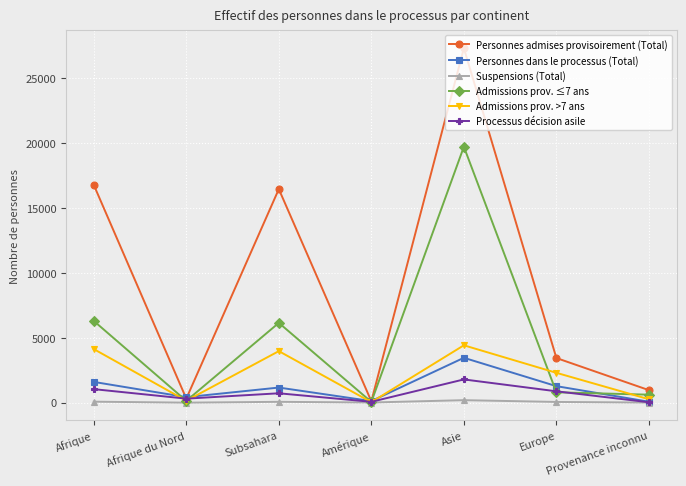

What position from the right is Asie?

3